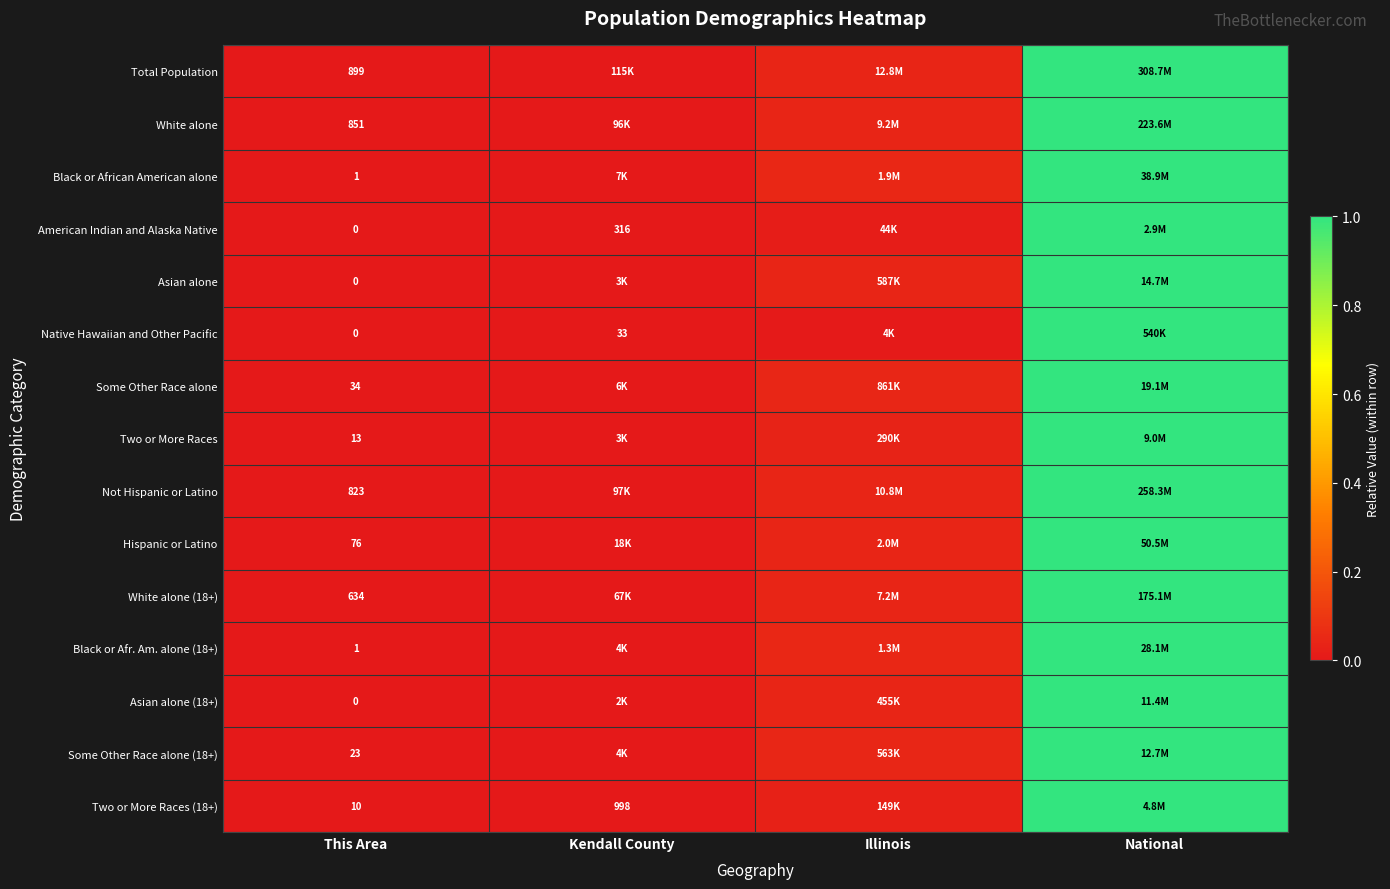

At which label is Hispanic or Latino closest to 0?

This Area